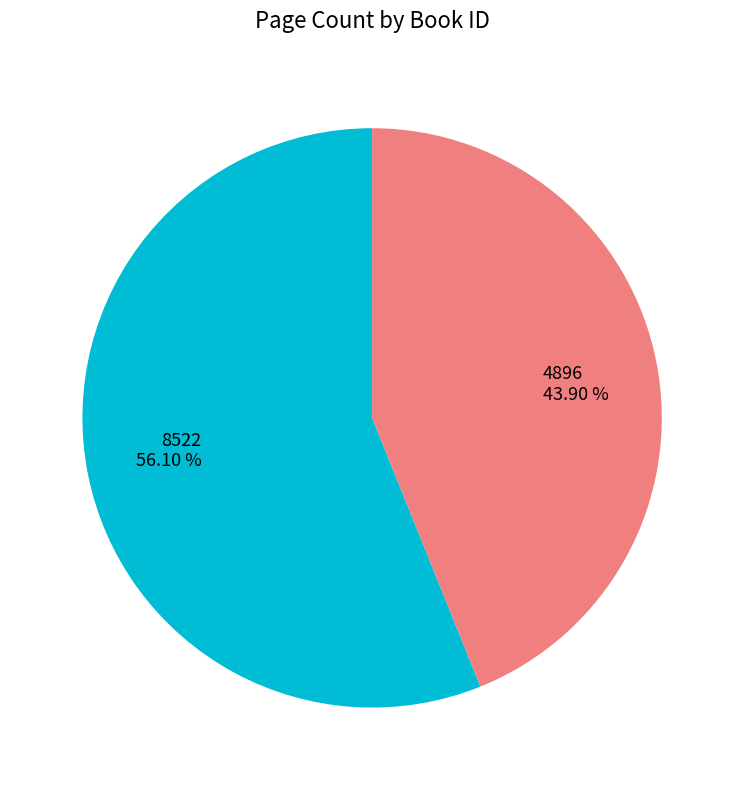

The 4896 slice represents 44% of the pie. True or false?

True